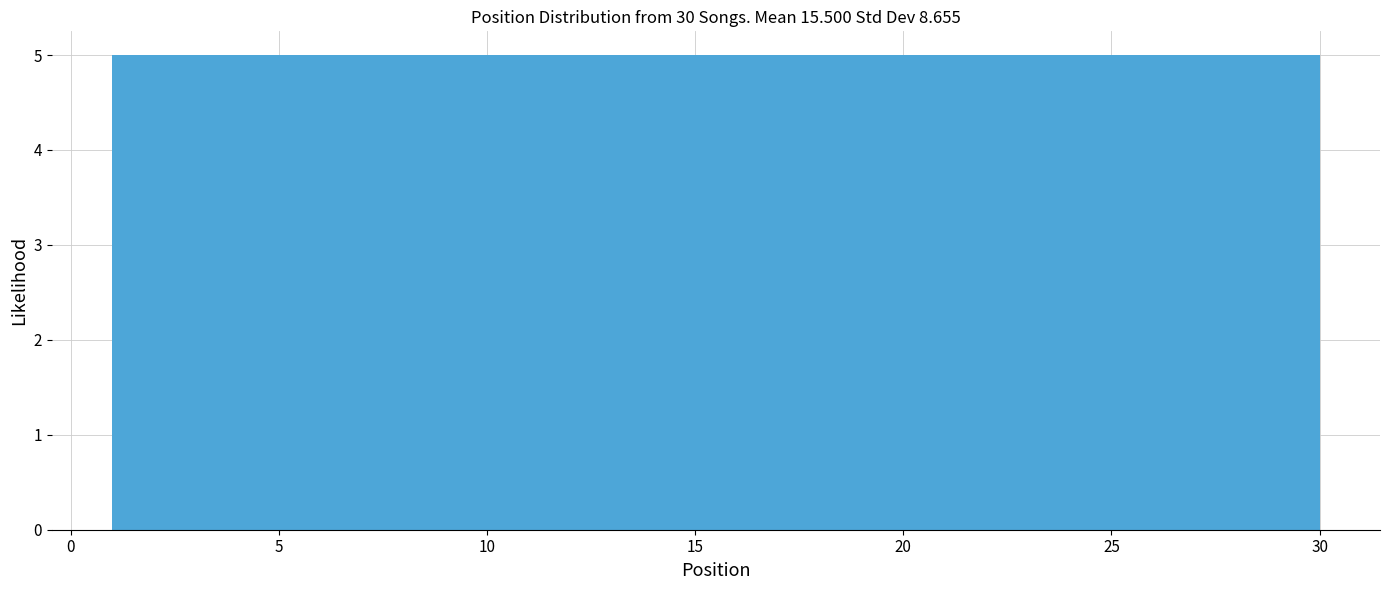

Reading left to right, transcribe this chart: for each bar, give the range it covers on the x-axis and its height. Neither the bar edges nor the heights are printed on the chart, so give them approximately, as read against the axes.

1.0 to 6.0: 5
6.0 to 10.5: 5
10.5 to 15.5: 5
15.5 to 20.5: 5
20.5 to 25.0: 5
25.0 to 30.0: 5